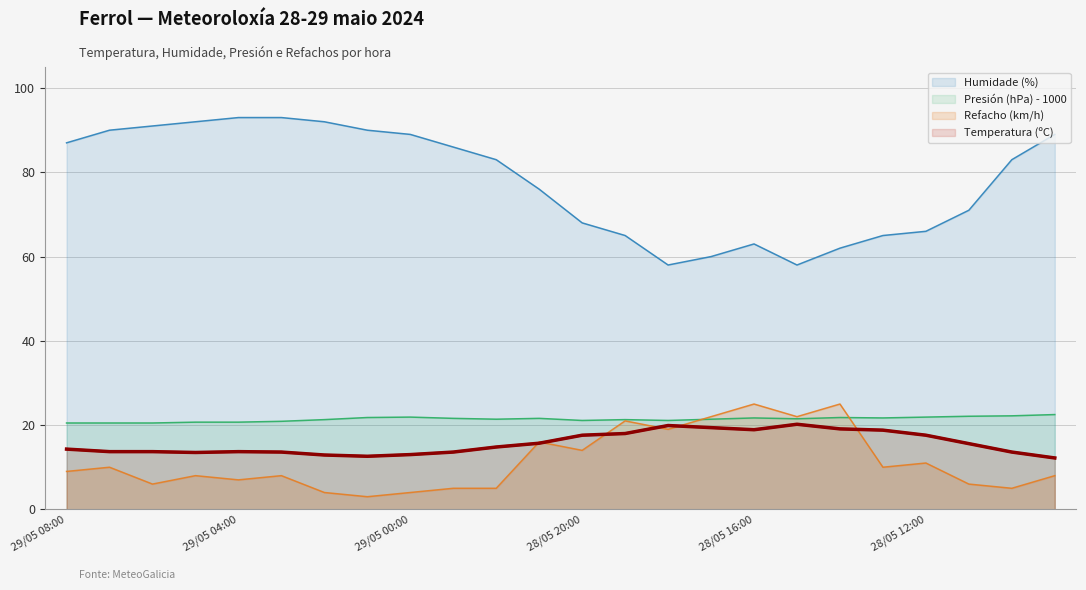

How many interior local valleys does the Refacho (km/h) series have?

8